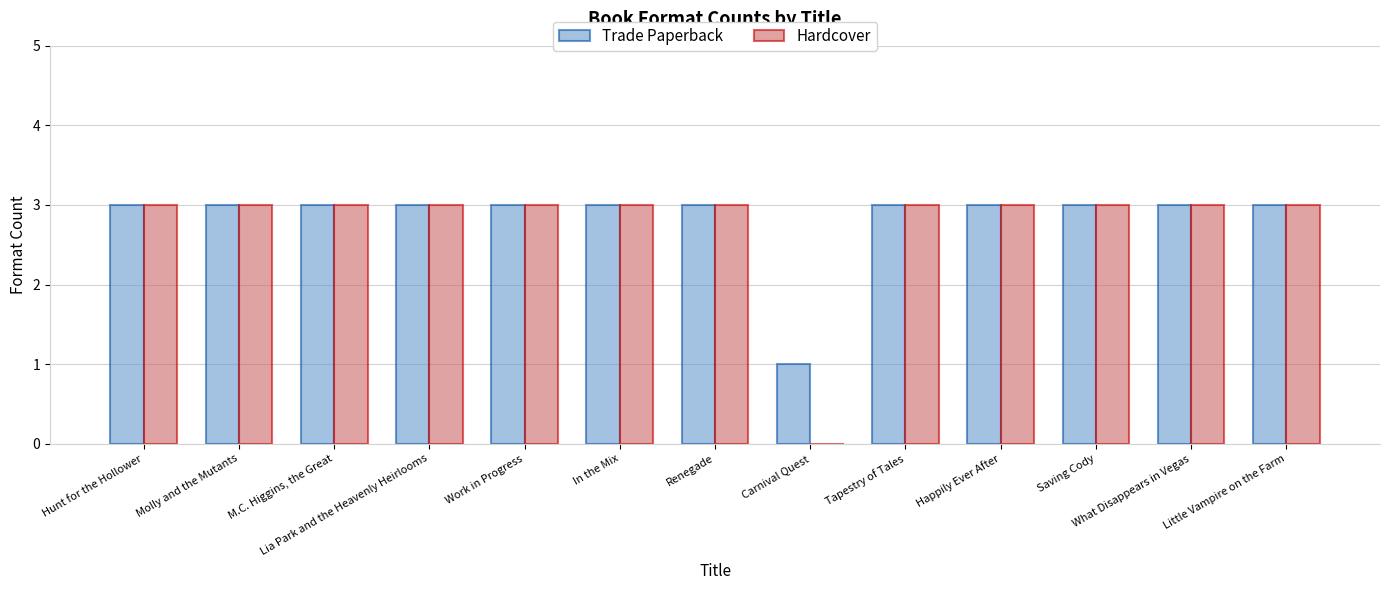

How many values in Hardcover are above zero?

12